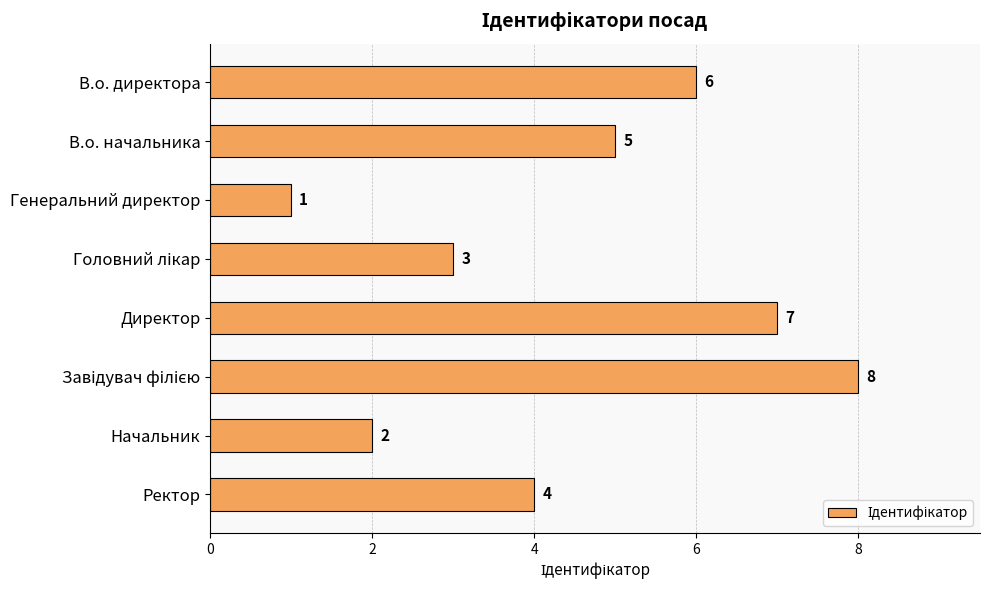

How many values are below 5?

4